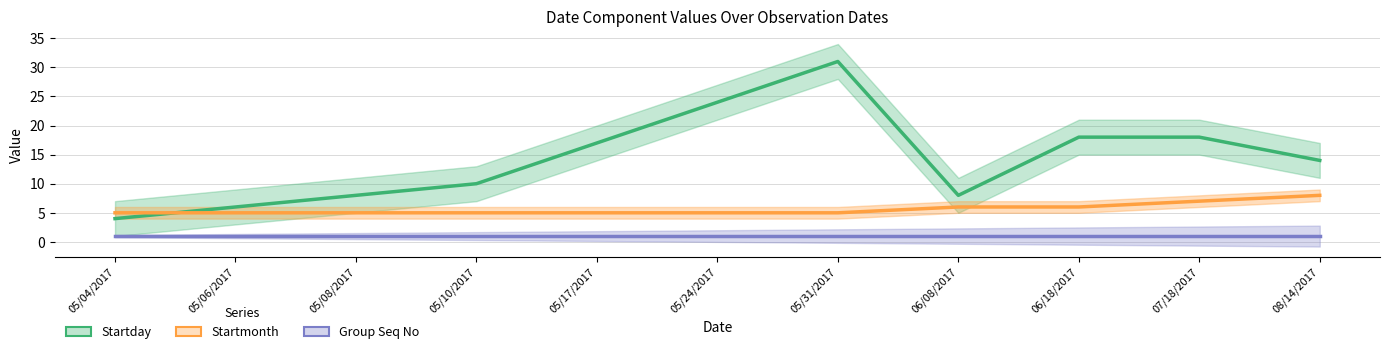

Does the chart have visible grid lines?

Yes